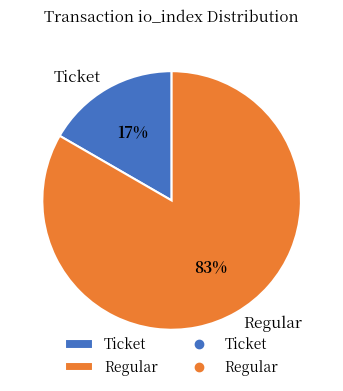

Do Regular and Ticket together represent more than half of the pie?

Yes